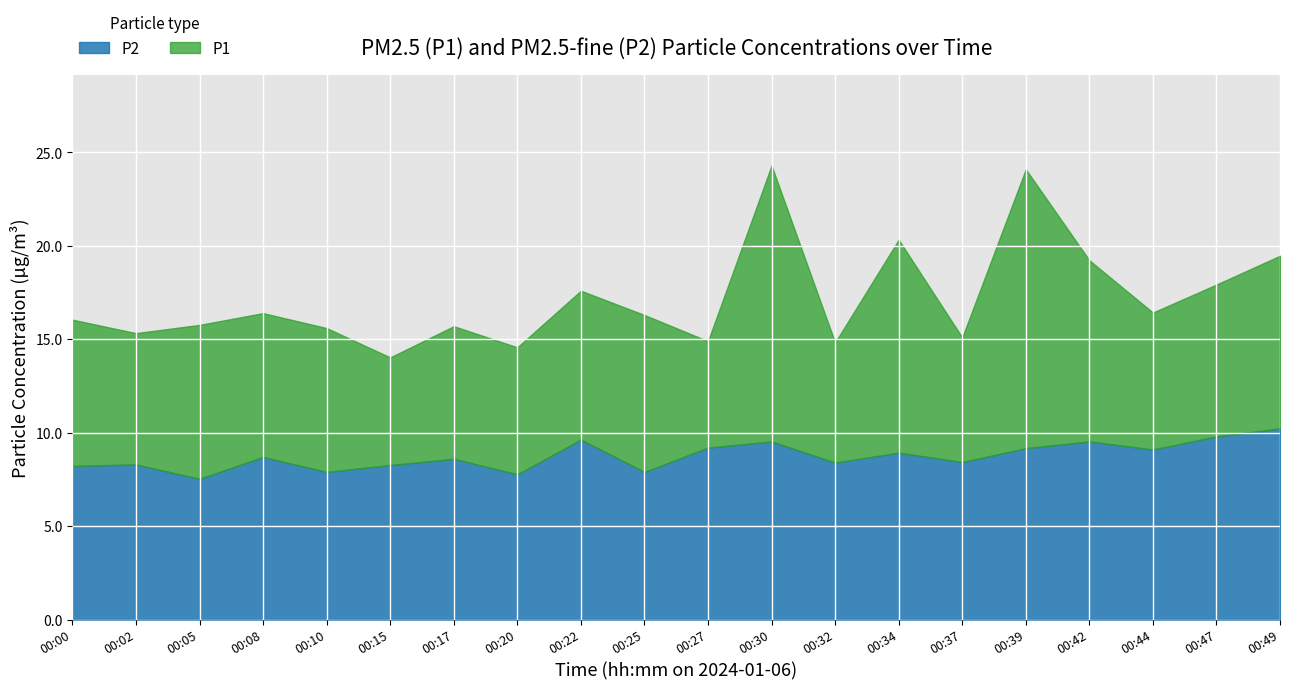

True or false: P2 has a value of 9.5 at 00:42.

True